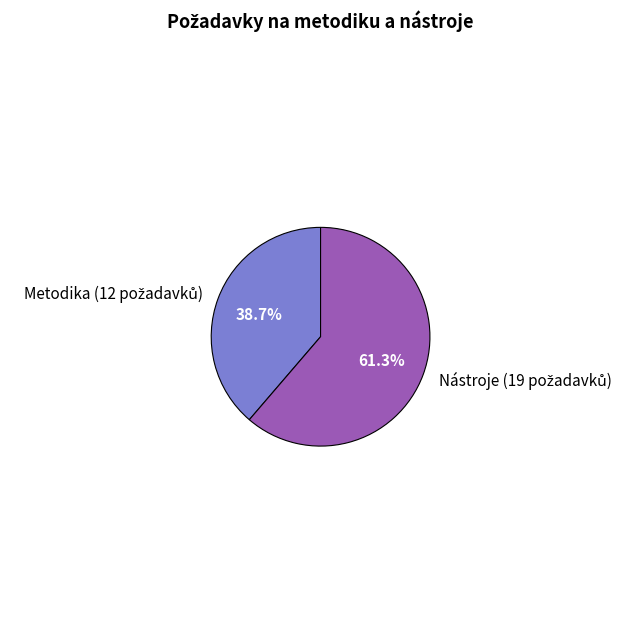

Is there a majority slice in this chart?

Yes